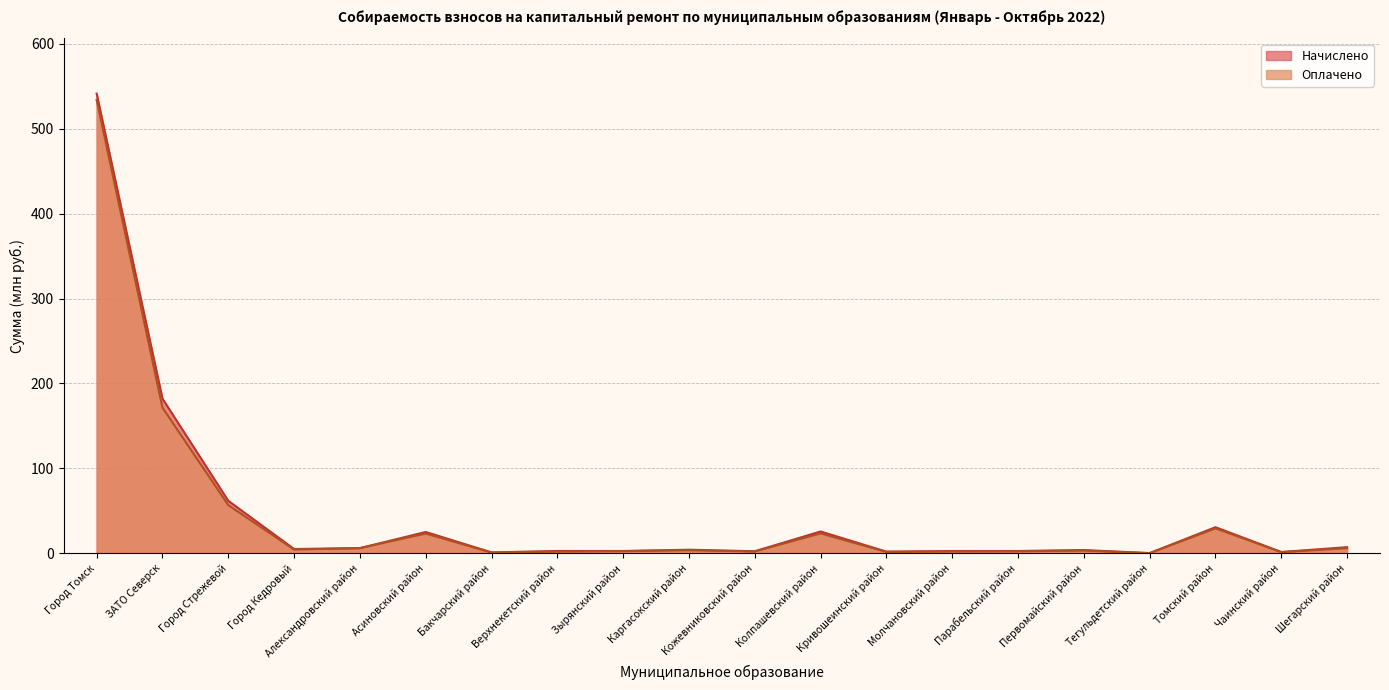

What are all the series names shown in the legend?

Начислено, Оплачено